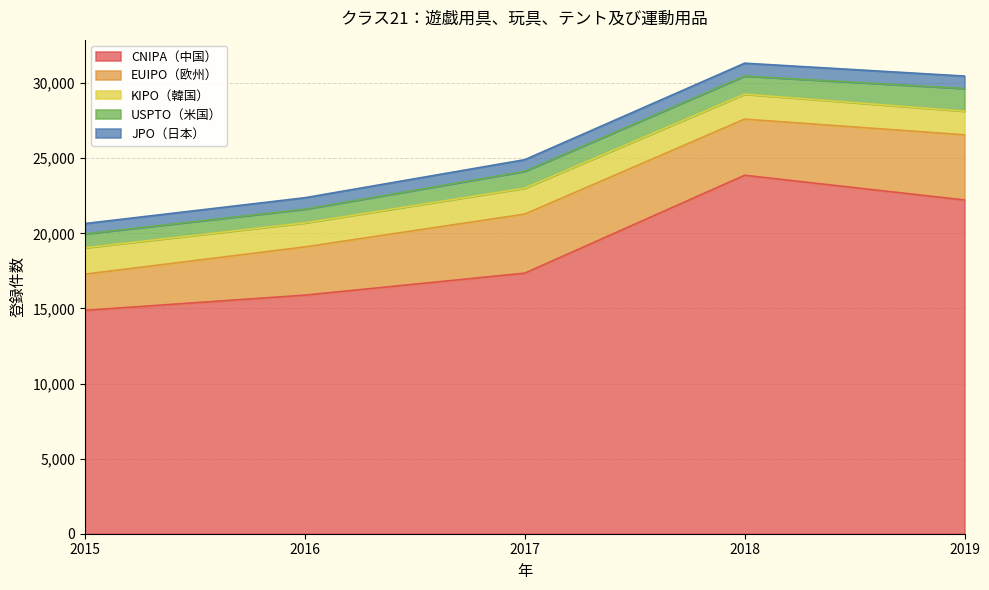

What is the value of the USPTO（米国） point at the 4th from the left?

1208